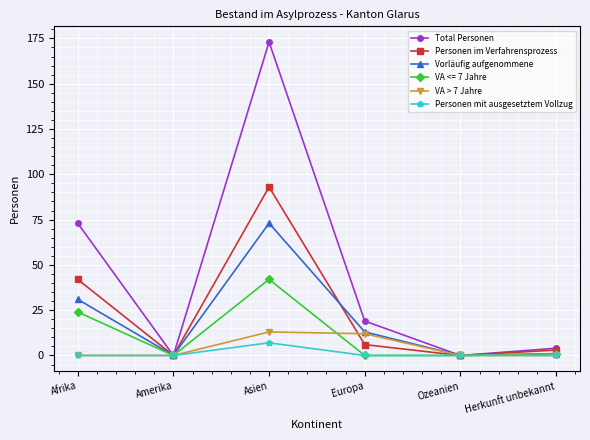

Which series has the largest range (max minus min)?

Total Personen